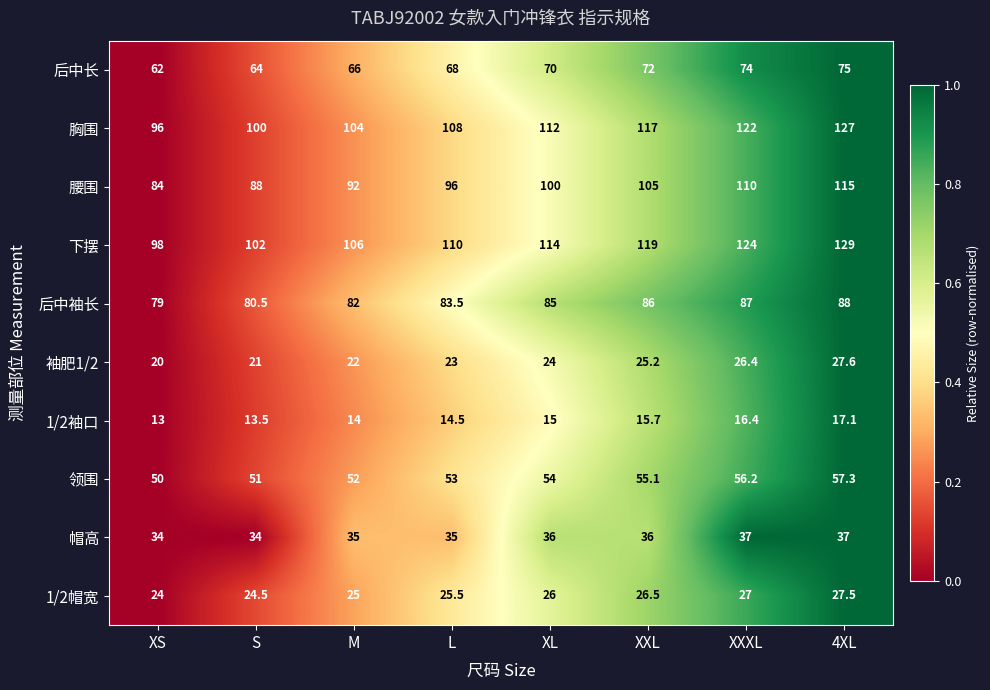

How many values in the 胸围 series are below 112?

4